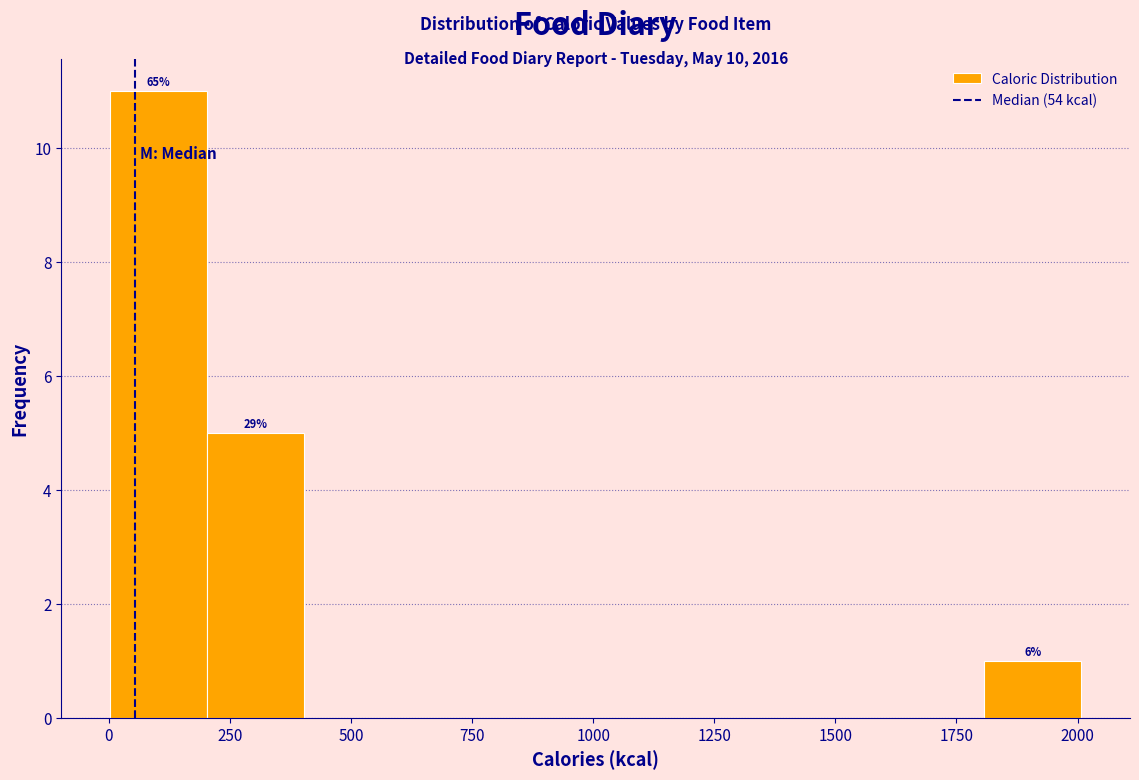

Over which range of the x-axis is the bar tallest?

0 to 200